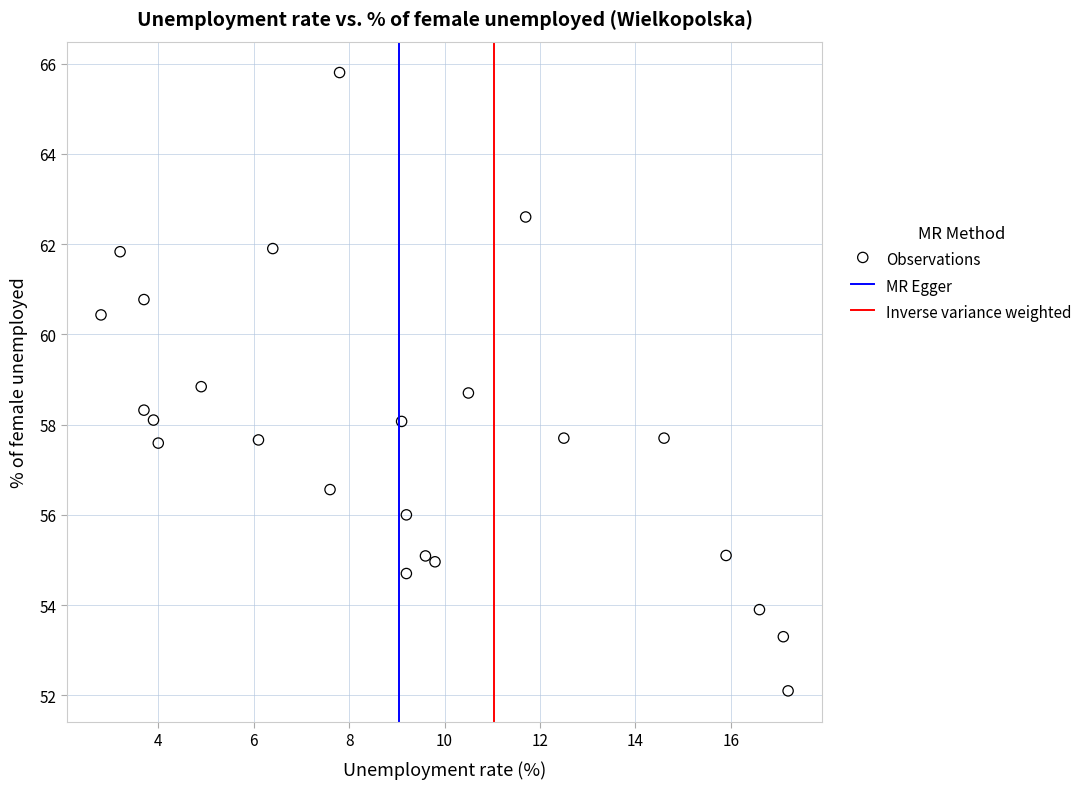

What is the range of X values (max minus min)?

14.4